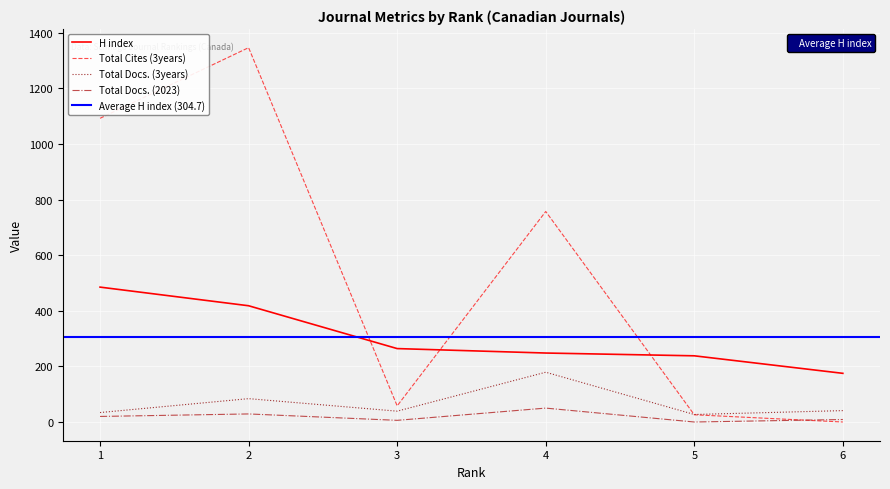

Which category has the lowest value across all series?

5